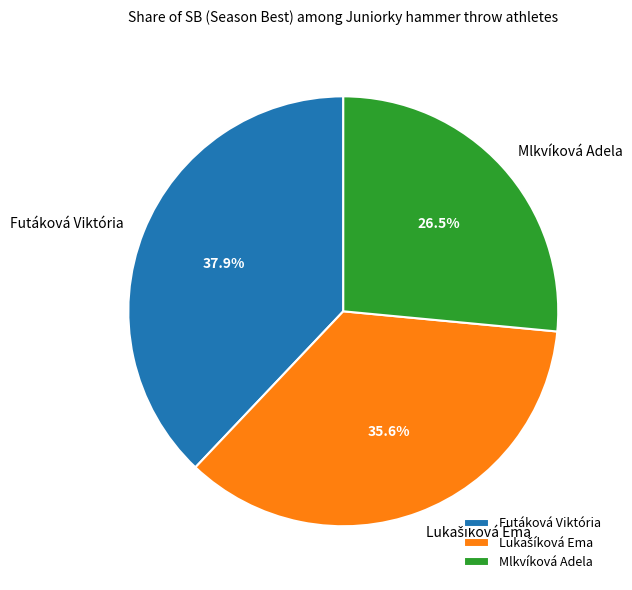

Is Mlkvíková Adela the majority of the pie?

No